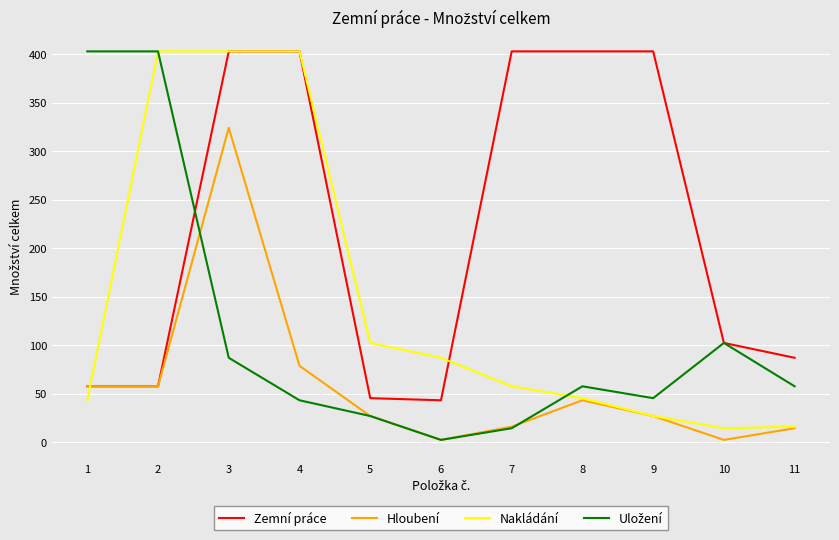

The value of Zemní práce at 6 is 66.9. True or false?

False